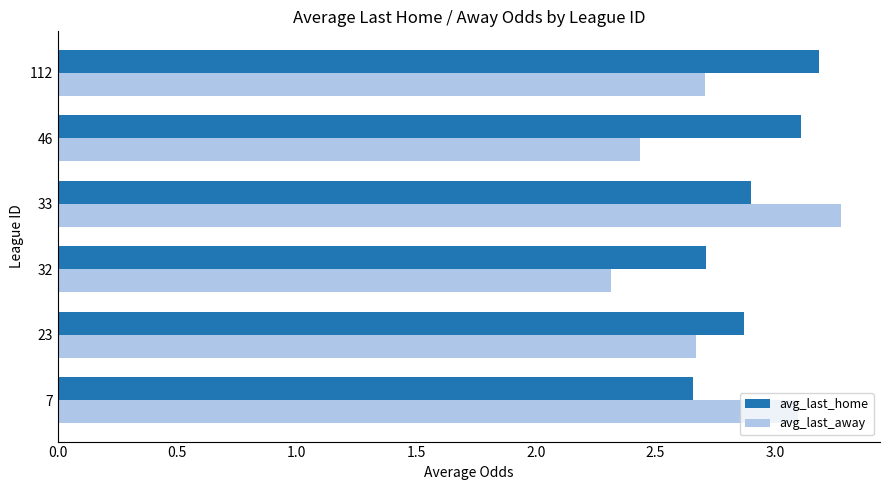

How many avg_last_home values are between 2 and 3?

4